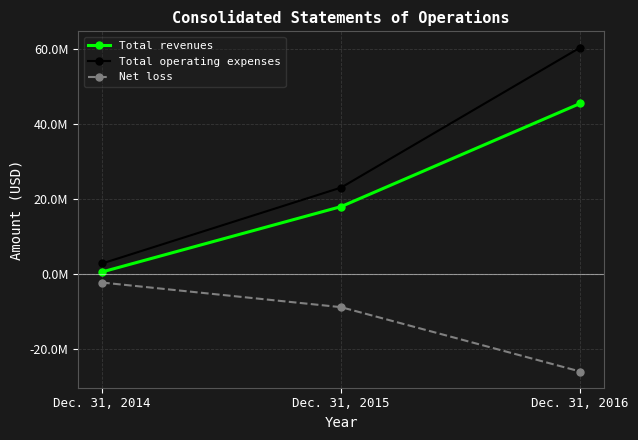

Rank the categories by Net loss value from lowest to highest.

Dec. 31, 2016, Dec. 31, 2015, Dec. 31, 2014